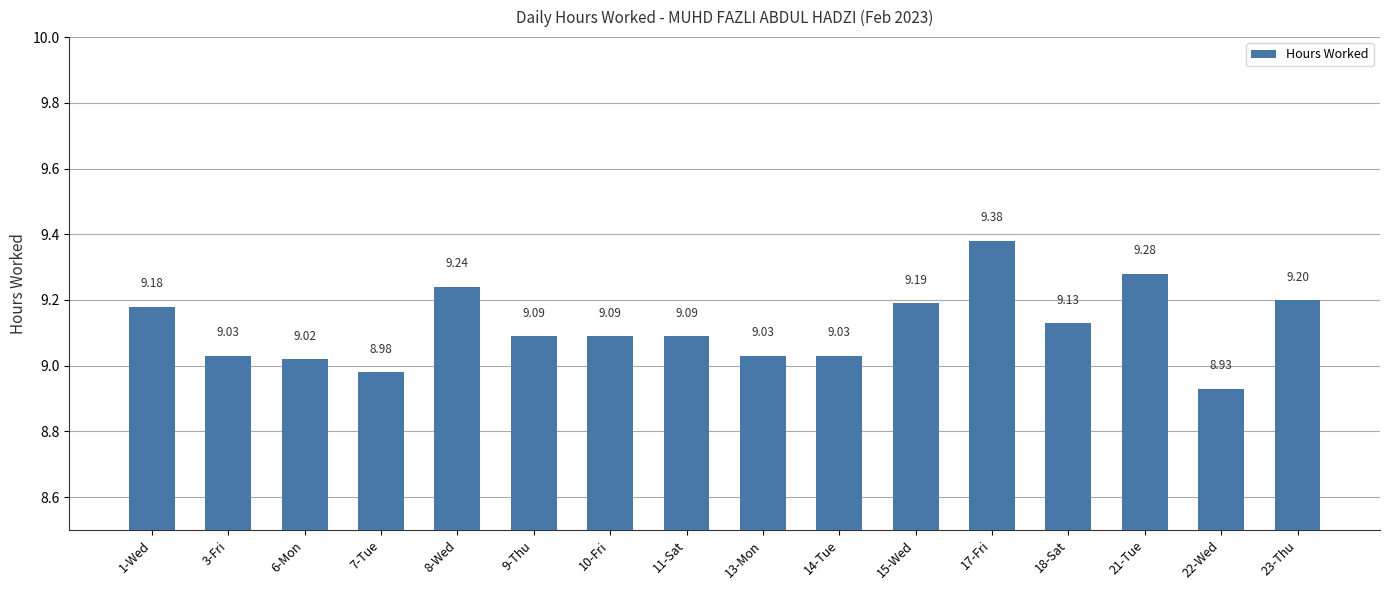

What is the ratio of the value at 11-Sat to the value at 3-Fri?

1.0